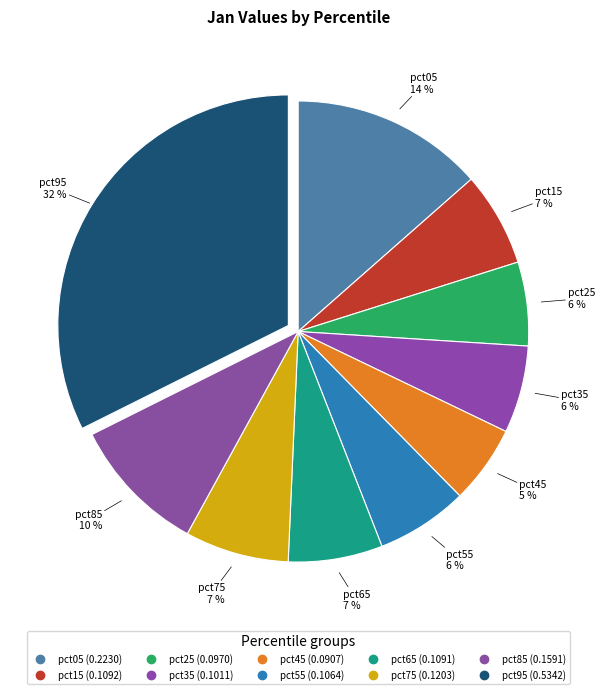

Count the number of slices in the pie.

10